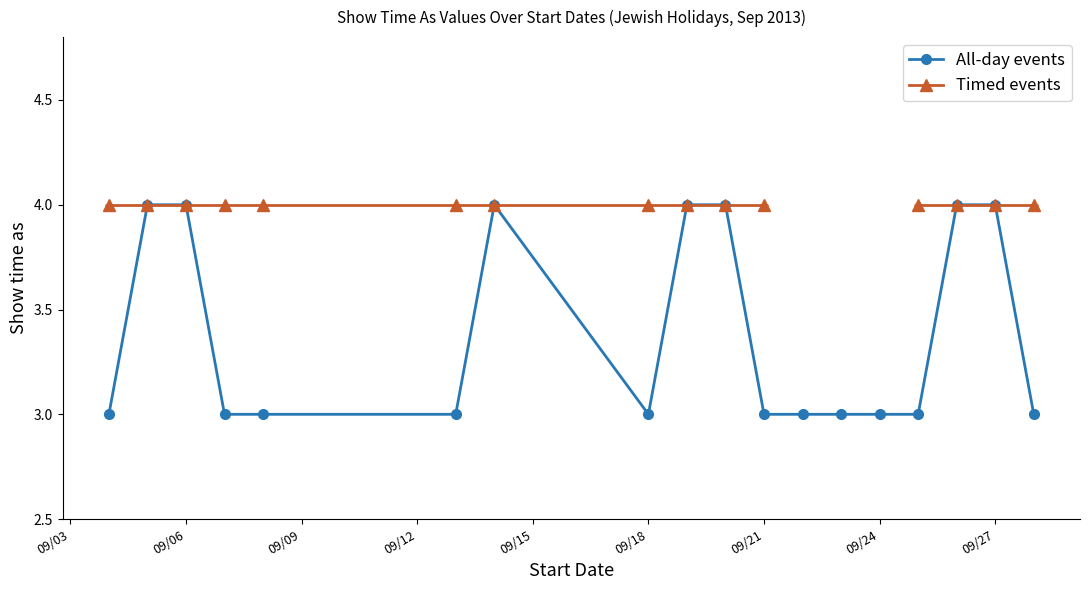

What is the lowest value of the All-day events series?

3